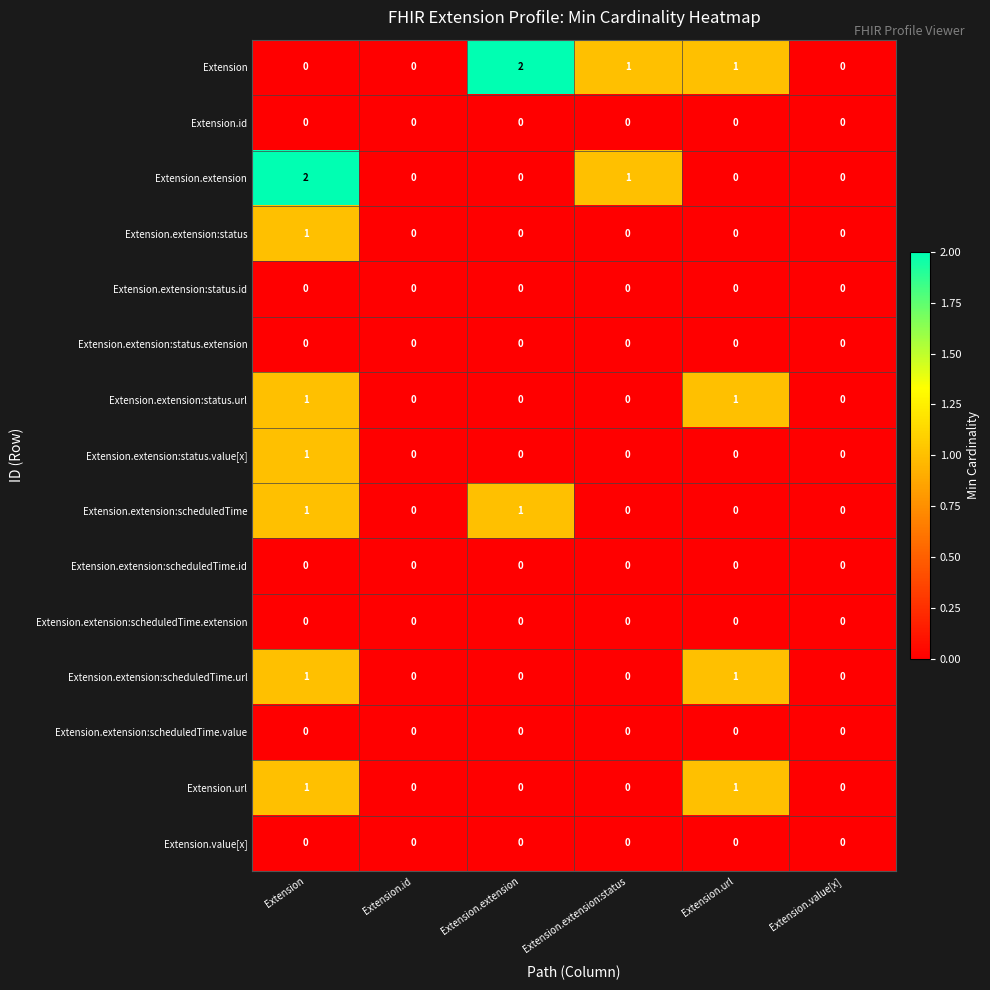

Is it true that Extension.value[x] equals 0 at Extension.value[x]?

True